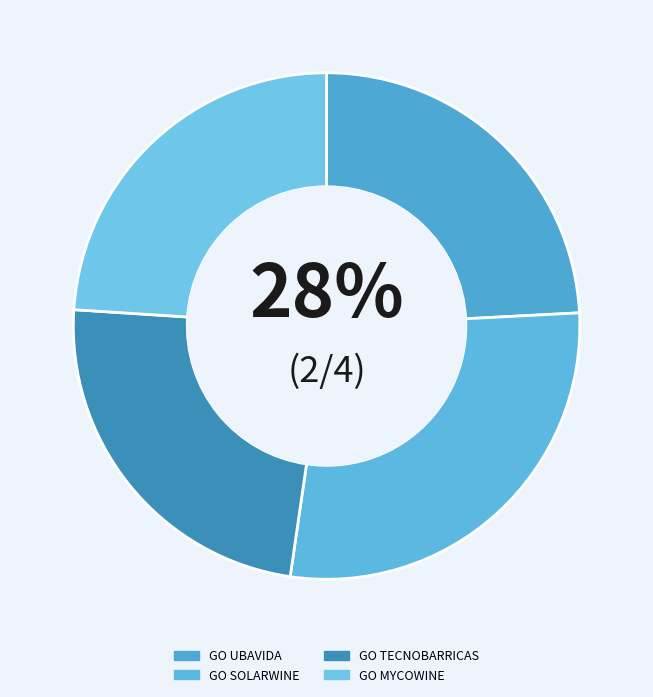

To the nearest percent, what percentage of the pie is GO UBAVIDA?

24%